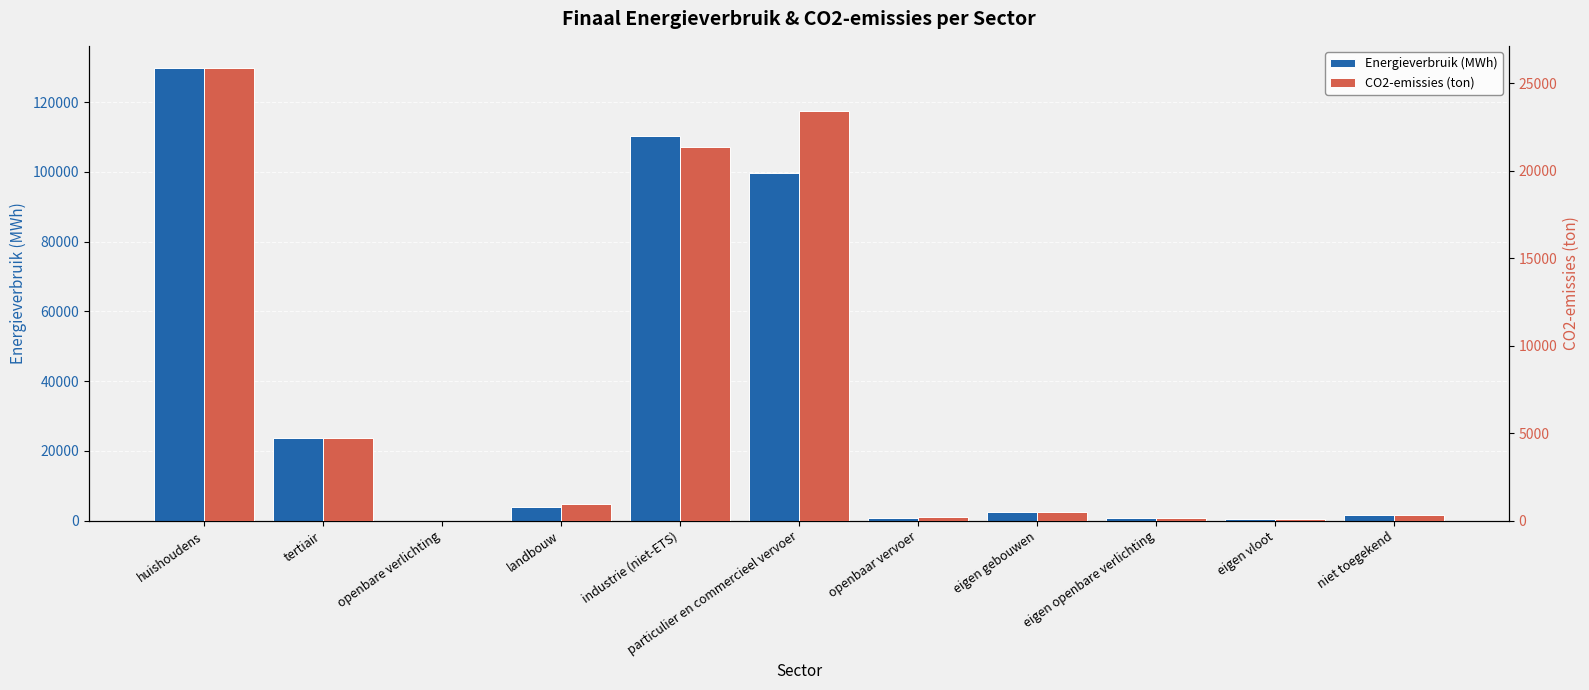

What is the approximate value of Energieverbruik (MWh) at openbaar vervoer?

776.6